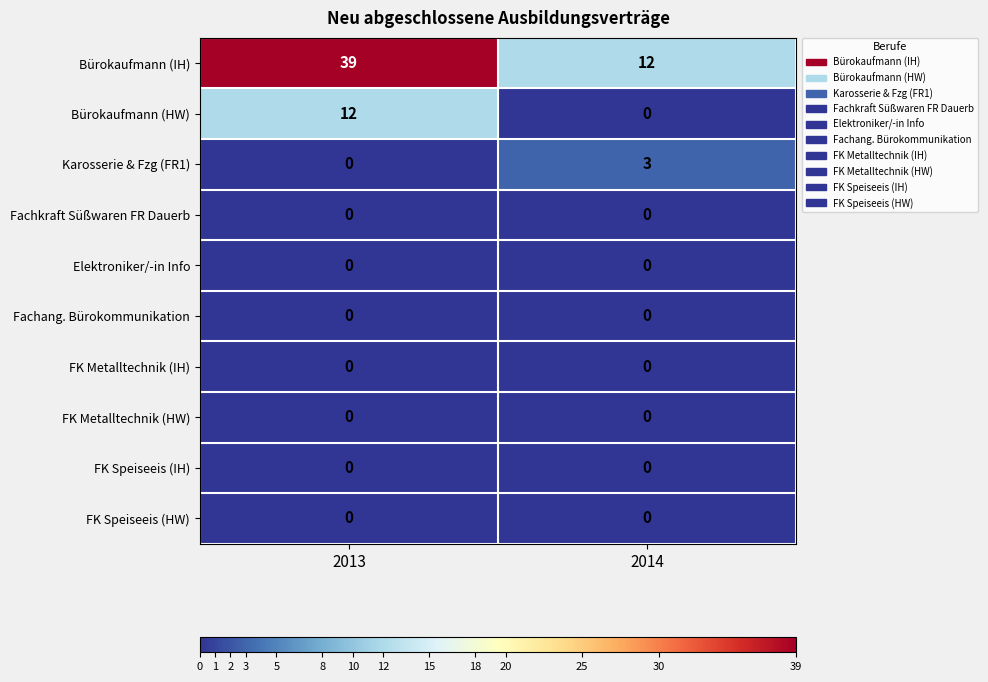

At which category is the sum across all series the highest?

2013